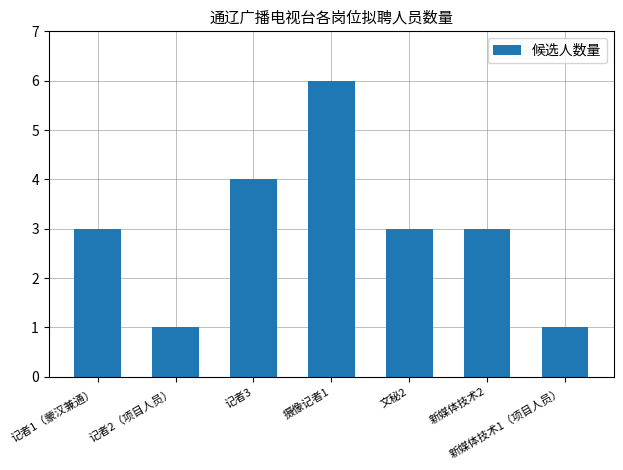

What is the difference between the maximum and minimum values?

5